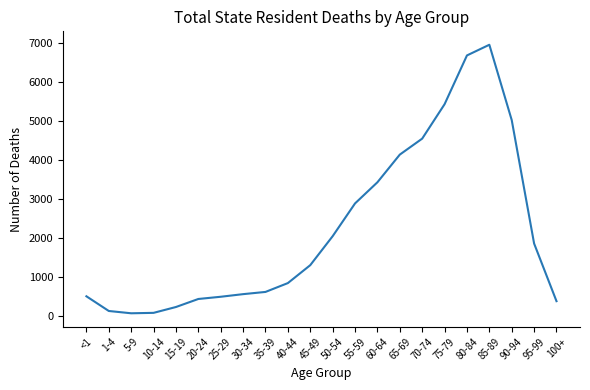

The value at 30-34 is 952. True or false?

False